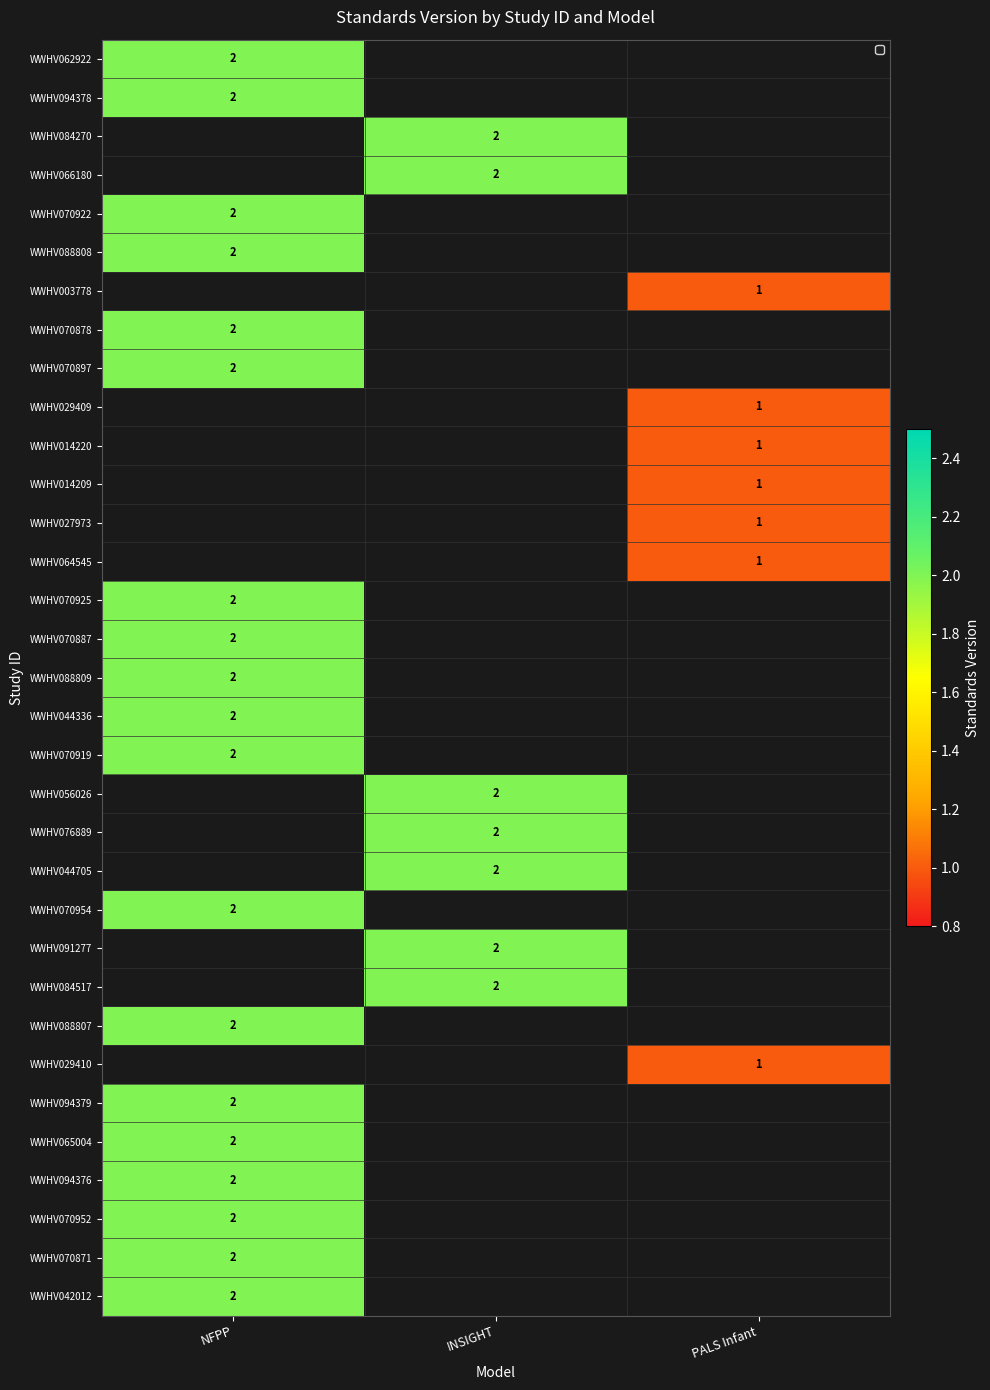

True or false: WWHV070952 has a value of 2 at NFPP.

True